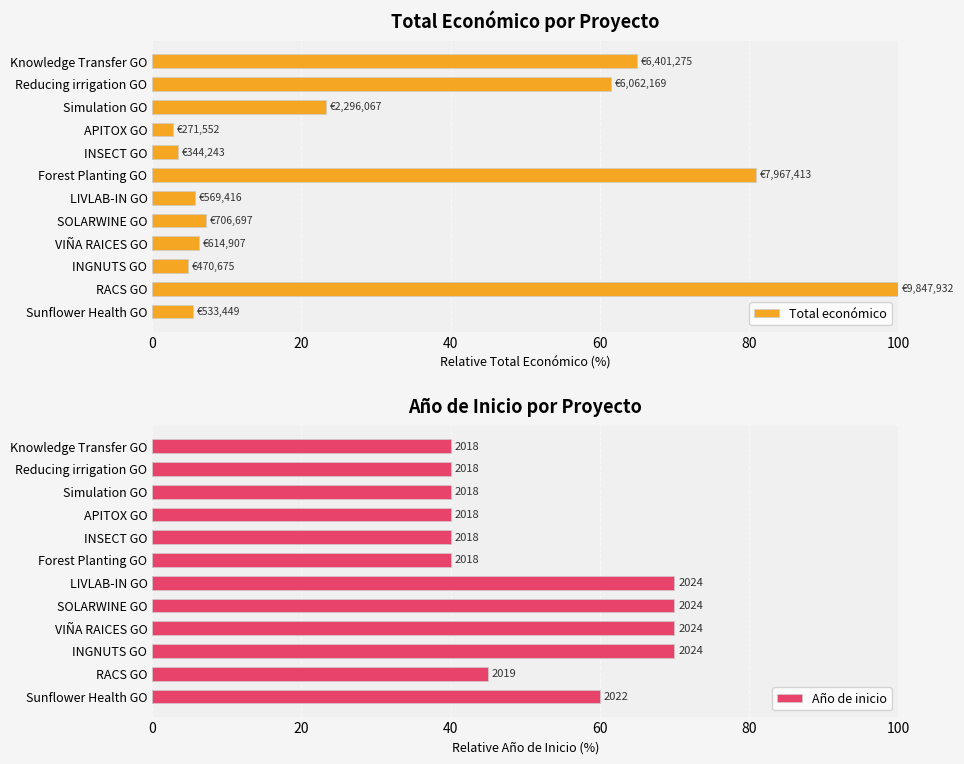

What is the greatest value displayed?

100.0